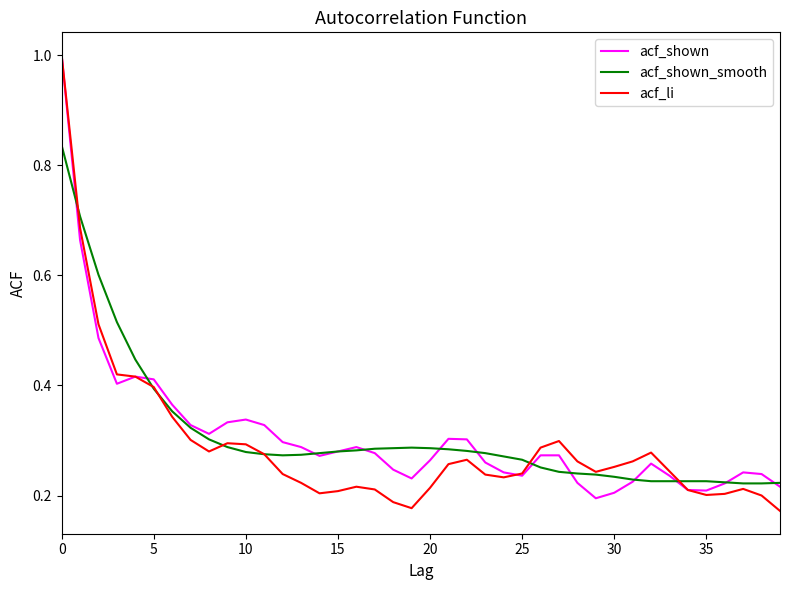

How many acf_shown values are between 0 and 1?

40